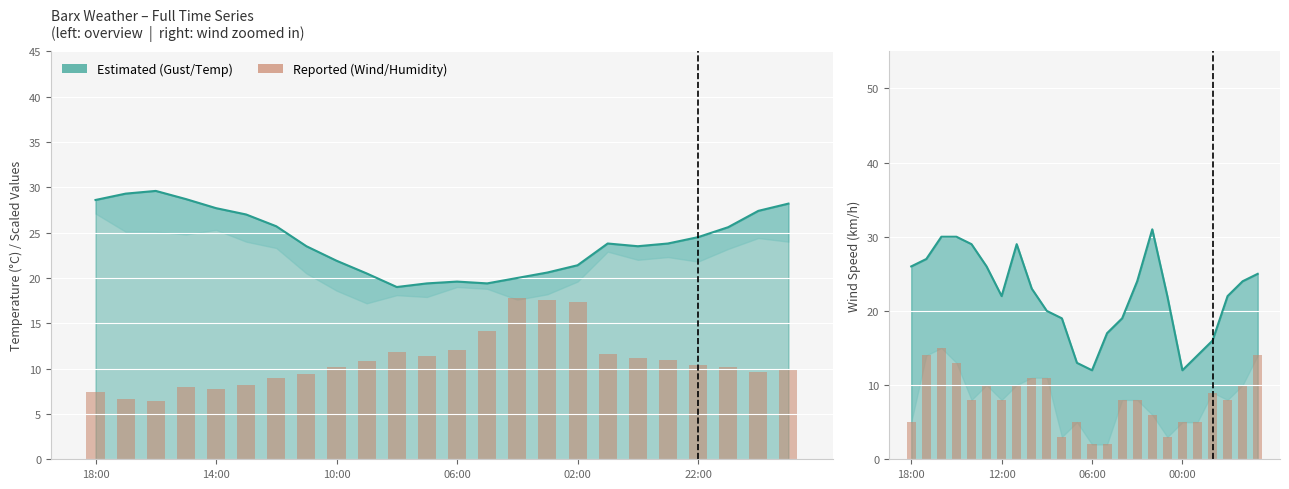

What is the label of the 14th bar from the left?

13